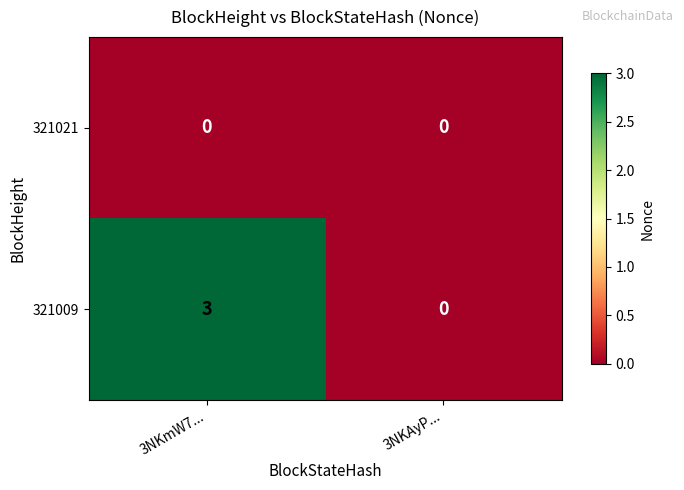

At which label is 321009 closest to 1?

3NKAyP...